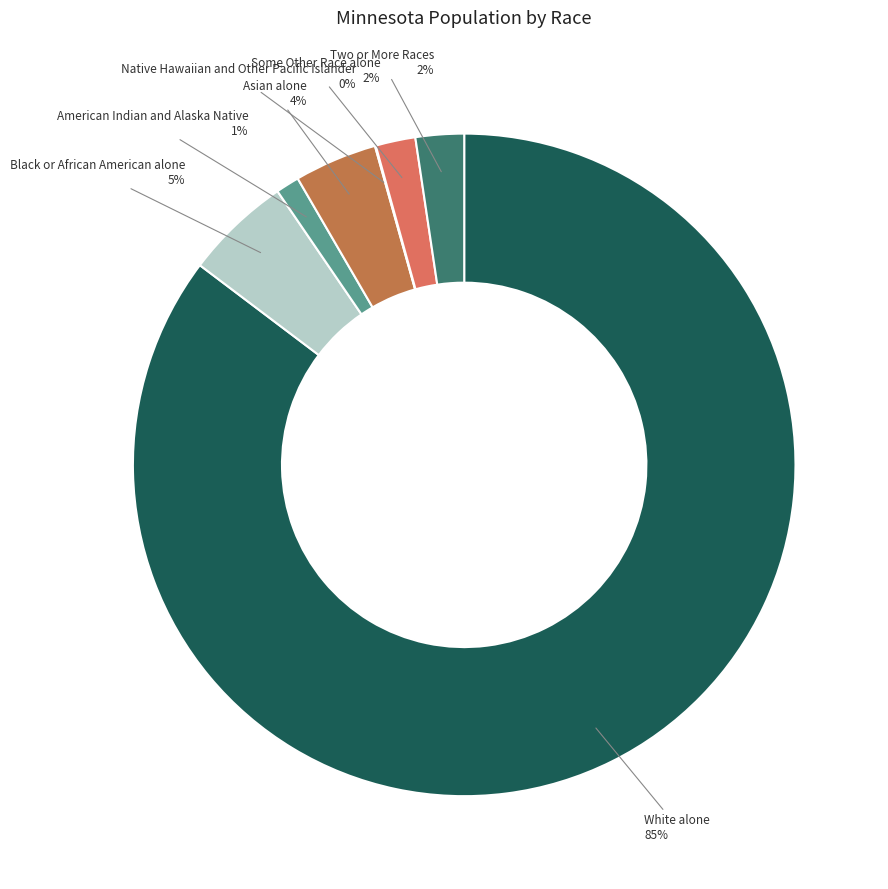

To the nearest percent, what portion does Some Other Race alone represent?

2%